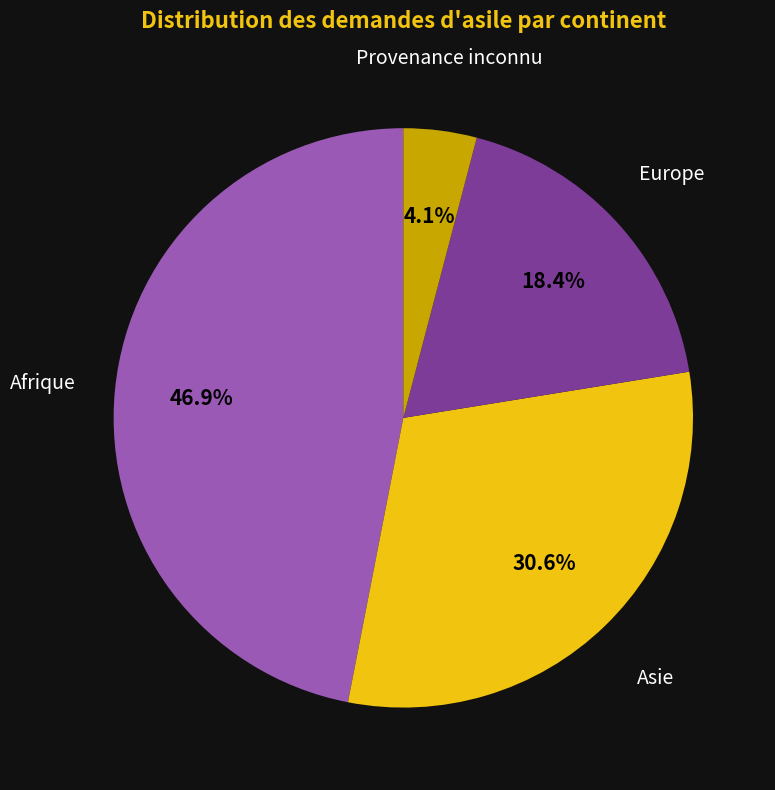

To the nearest percent, what percentage of the pie is Europe?

18%